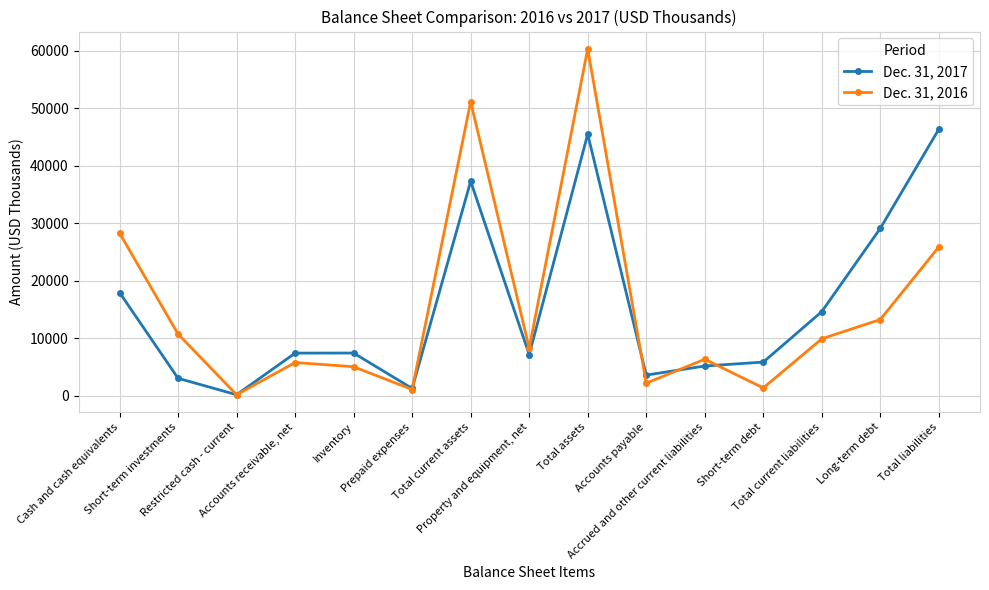

Where is the first local maximum for Dec. 31, 2016?

Accounts receivable, net